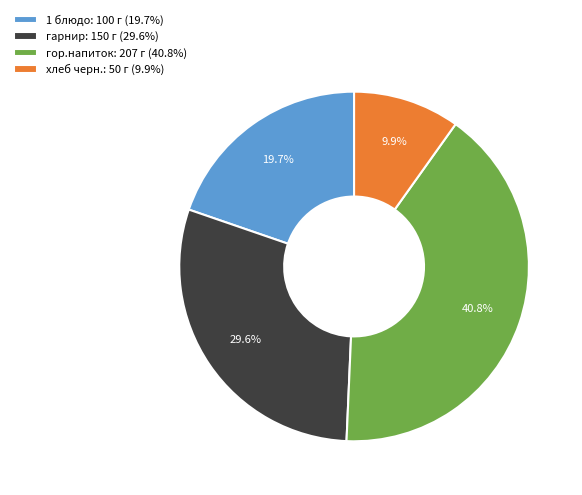

Approximately how many times larger is the value at хлеб черн.: 50 г (9.9%) compared to 1 блюдо: 100 г (19.7%)?

0.5